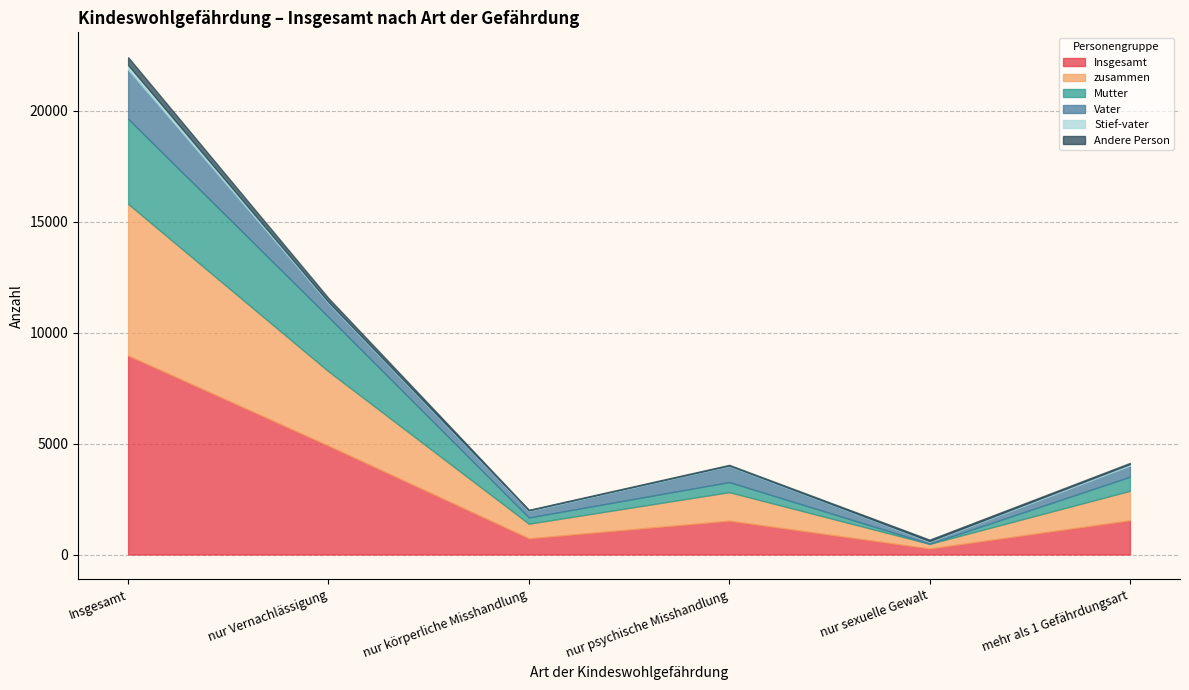

True or false: Insgesamt has more than 0 interior local peaks.

True